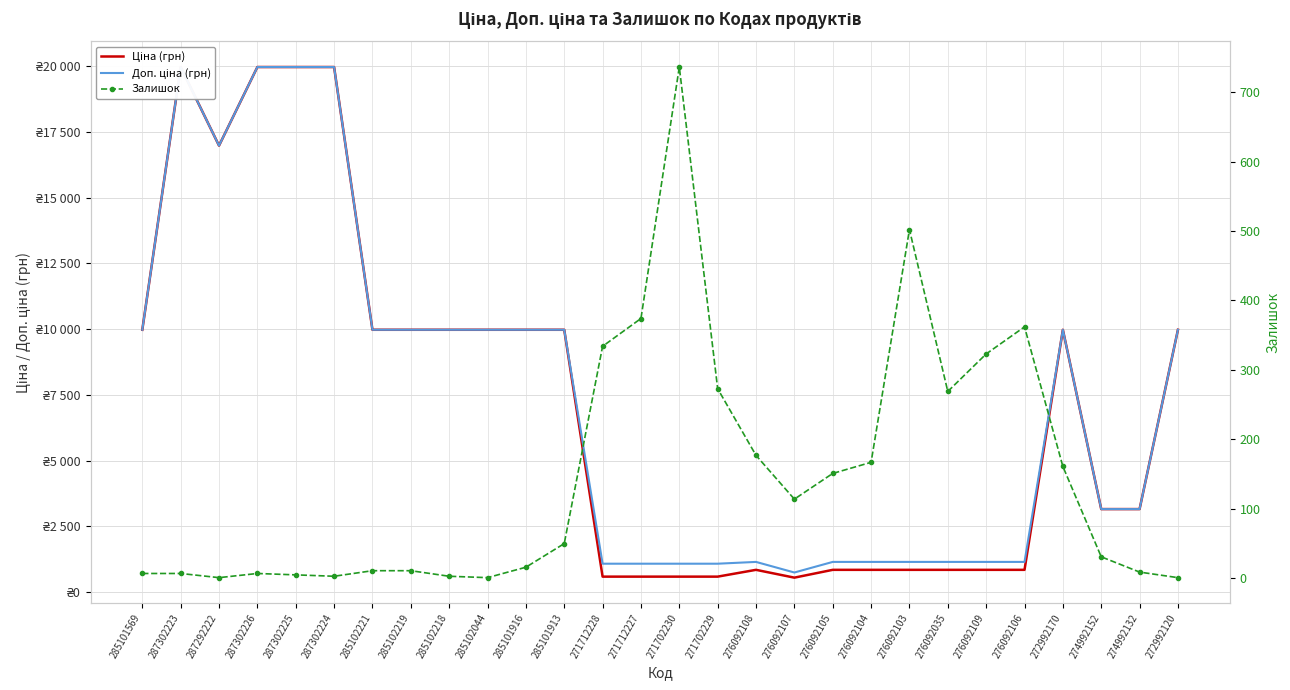

Rank the categories by Ціна (грн) value from highest to lowest.

287302223, 287302226, 287302225, 287302224, 287292222, 285101569, 285102221, 285102219, 285102218, 285102044, 285101916, 285101913, 272992170, 272992120, 274992152, 274992132, 276092108, 276092105, 276092104, 276092103, 276092035, 276092109, 276092106, 271712228, 271712227, 271702230, 271702229, 276092107